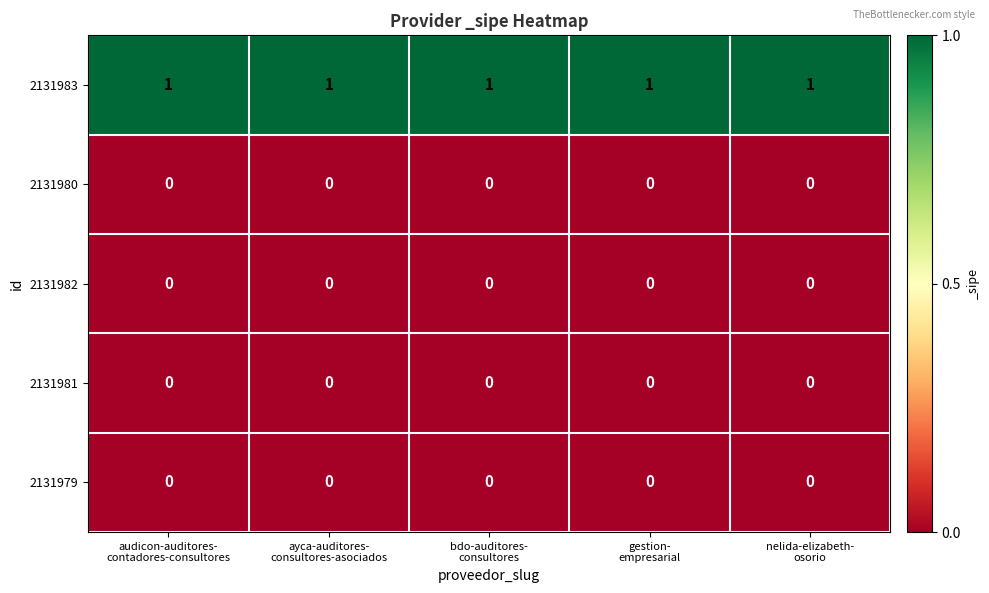

What is the total value across all series at audicon-auditores-
contadores-consultores?

1